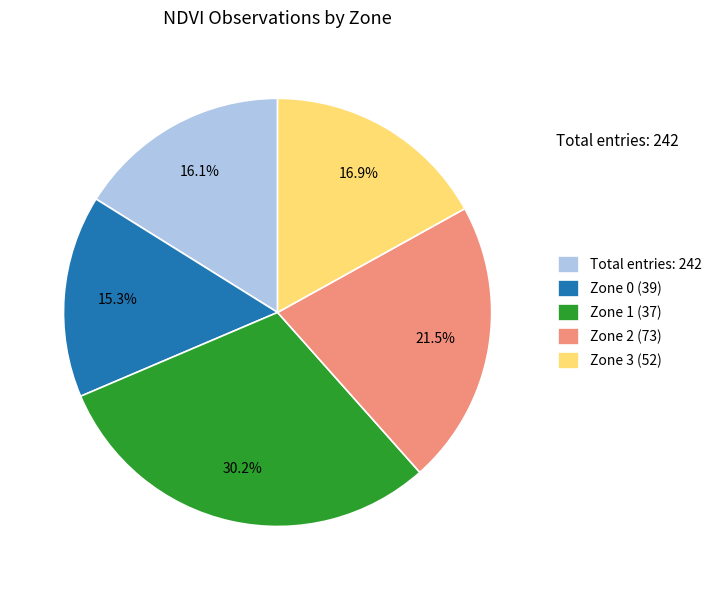

Does Total entries: 242 account for over 50% of the chart?

No